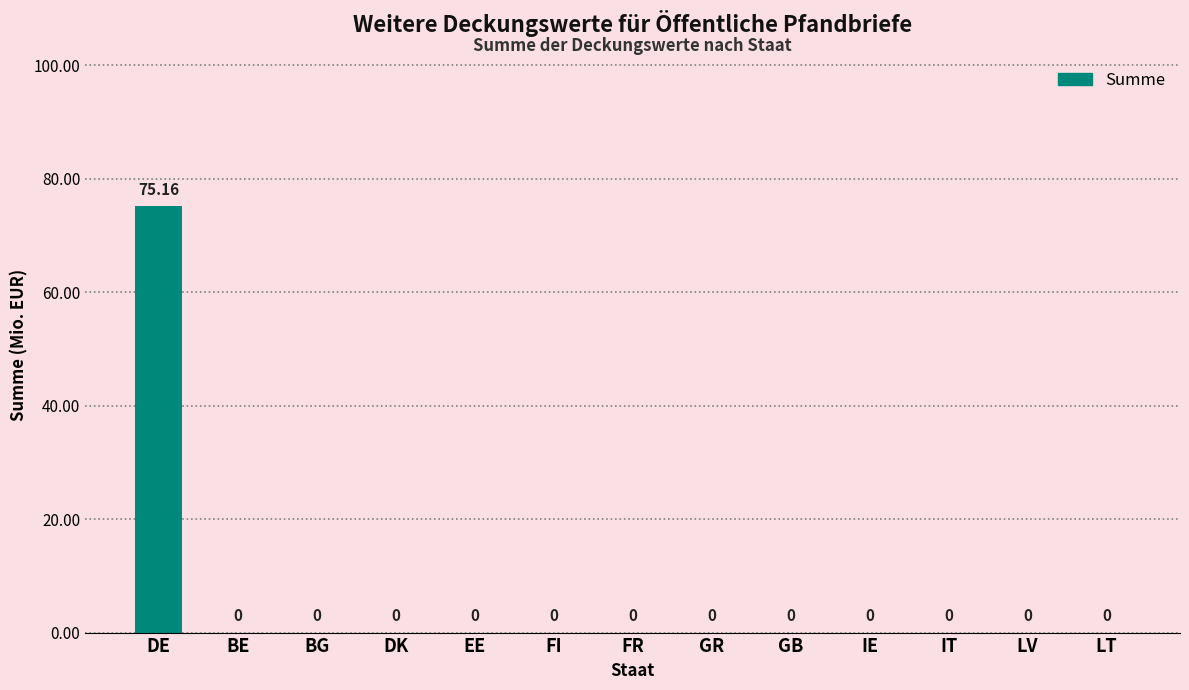

Between DE and LT, which is larger?

DE